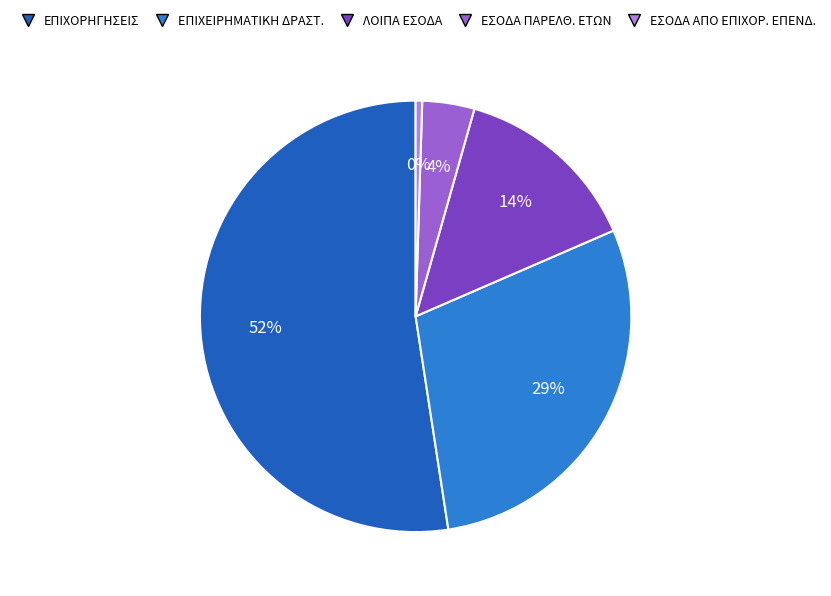

To the nearest percent, what is the average slice percentage?

20%